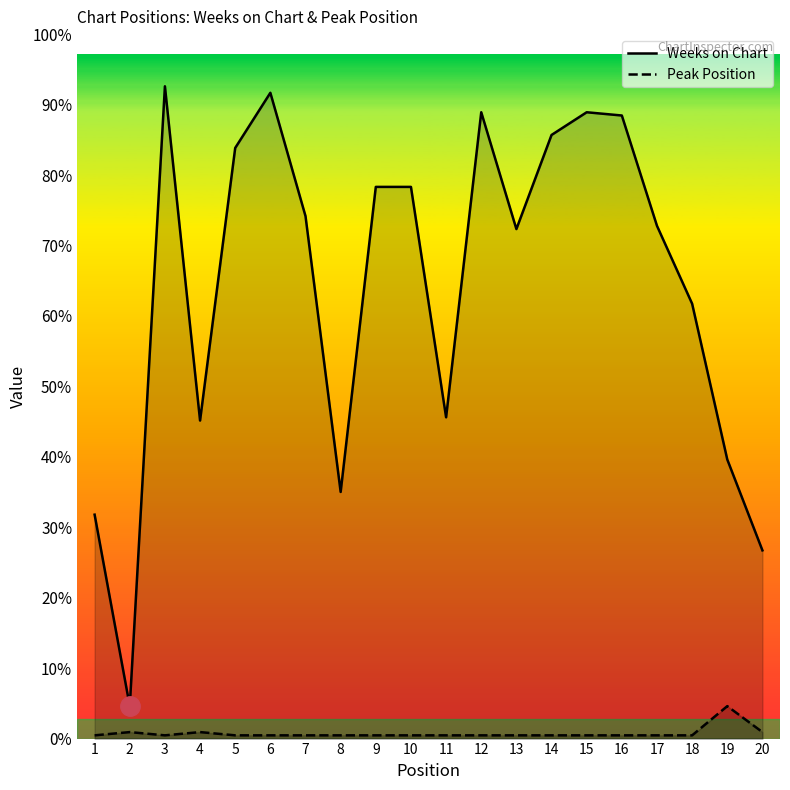

The value of Peak Position at 18 is 1. True or false?

True